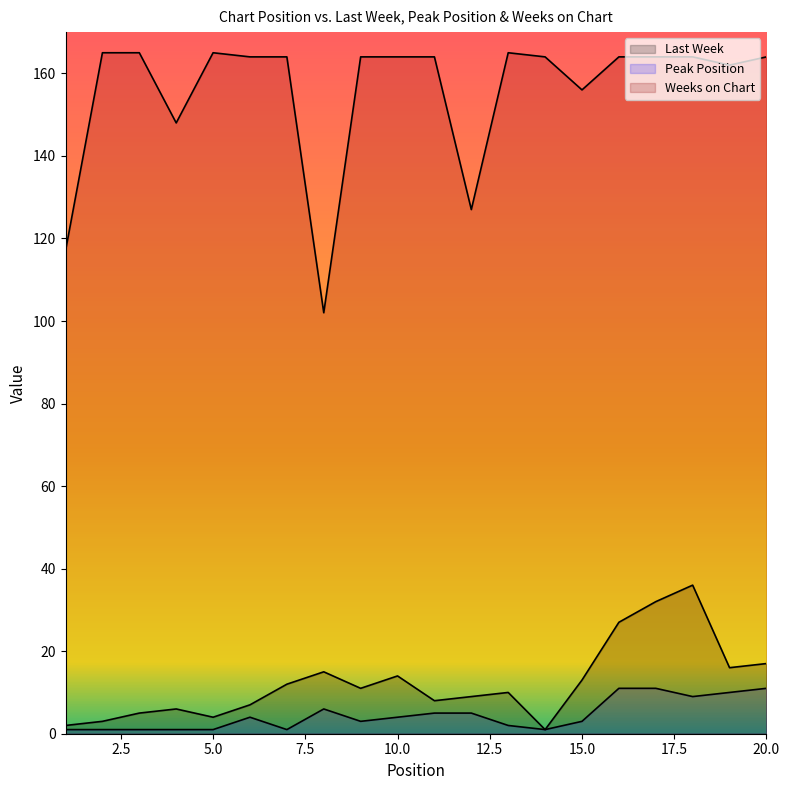

Reading left to right, what are all the values shown in this chart?

Last Week: 2	3	5	6	4	7	12	15	11	14	8	9	10	1	13	27	32	36	16	17
Peak Position: 1	1	1	1	1	4	1	6	3	4	5	5	2	1	3	11	11	9	10	11
Weeks on Chart: 117	165	165	148	165	164	164	102	164	164	164	127	165	164	156	164	164	164	162	164